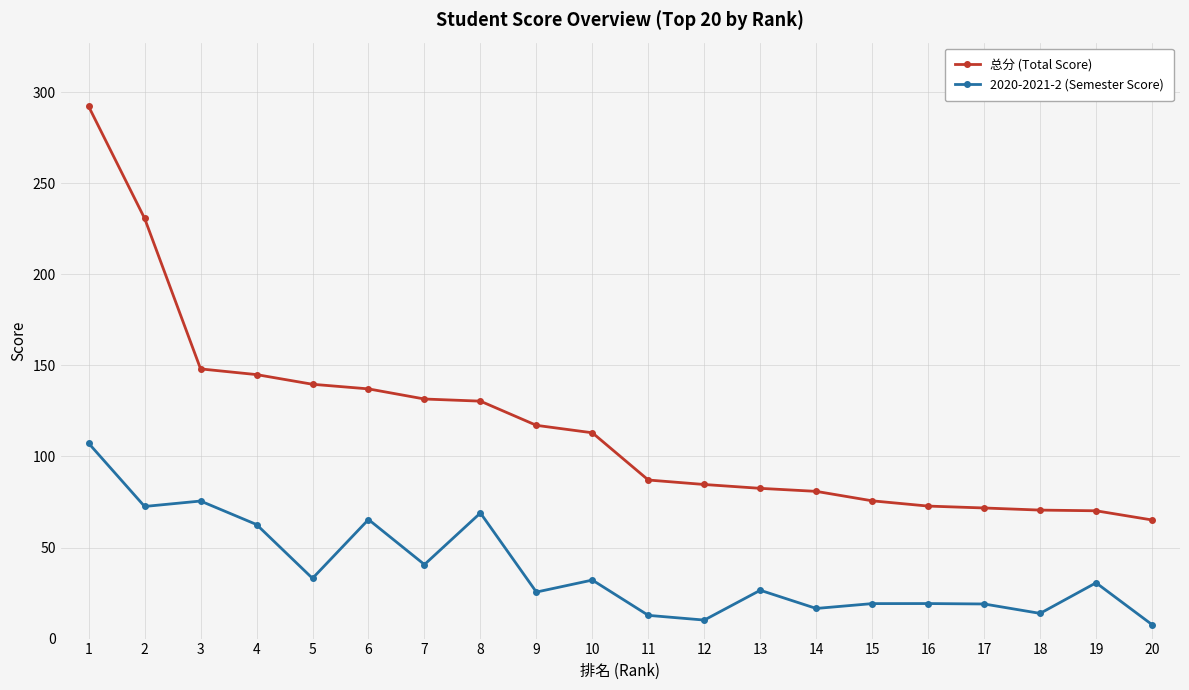

What is the minimum value shown in the chart?

7.7